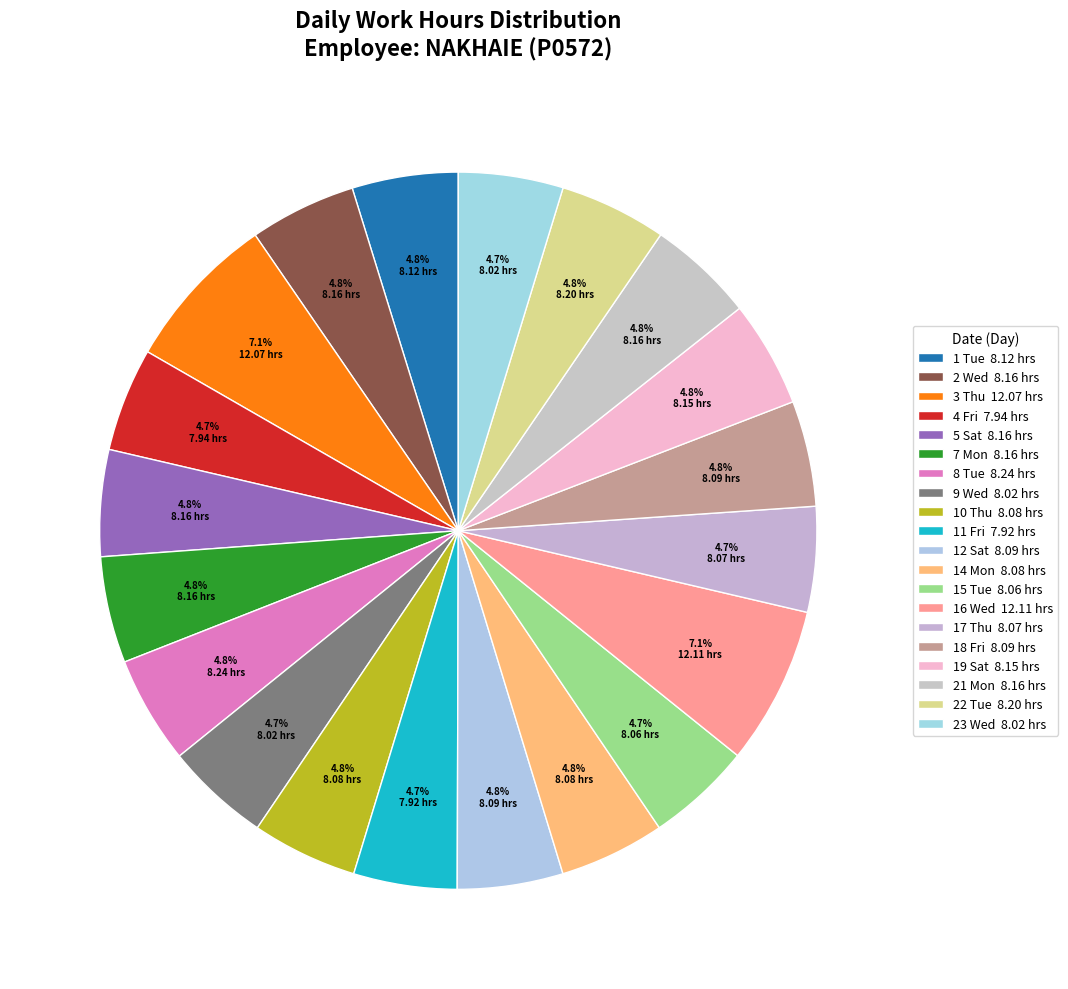

To the nearest percent, what is the combined percentage of 8 Tue and 2 Wed?

10%